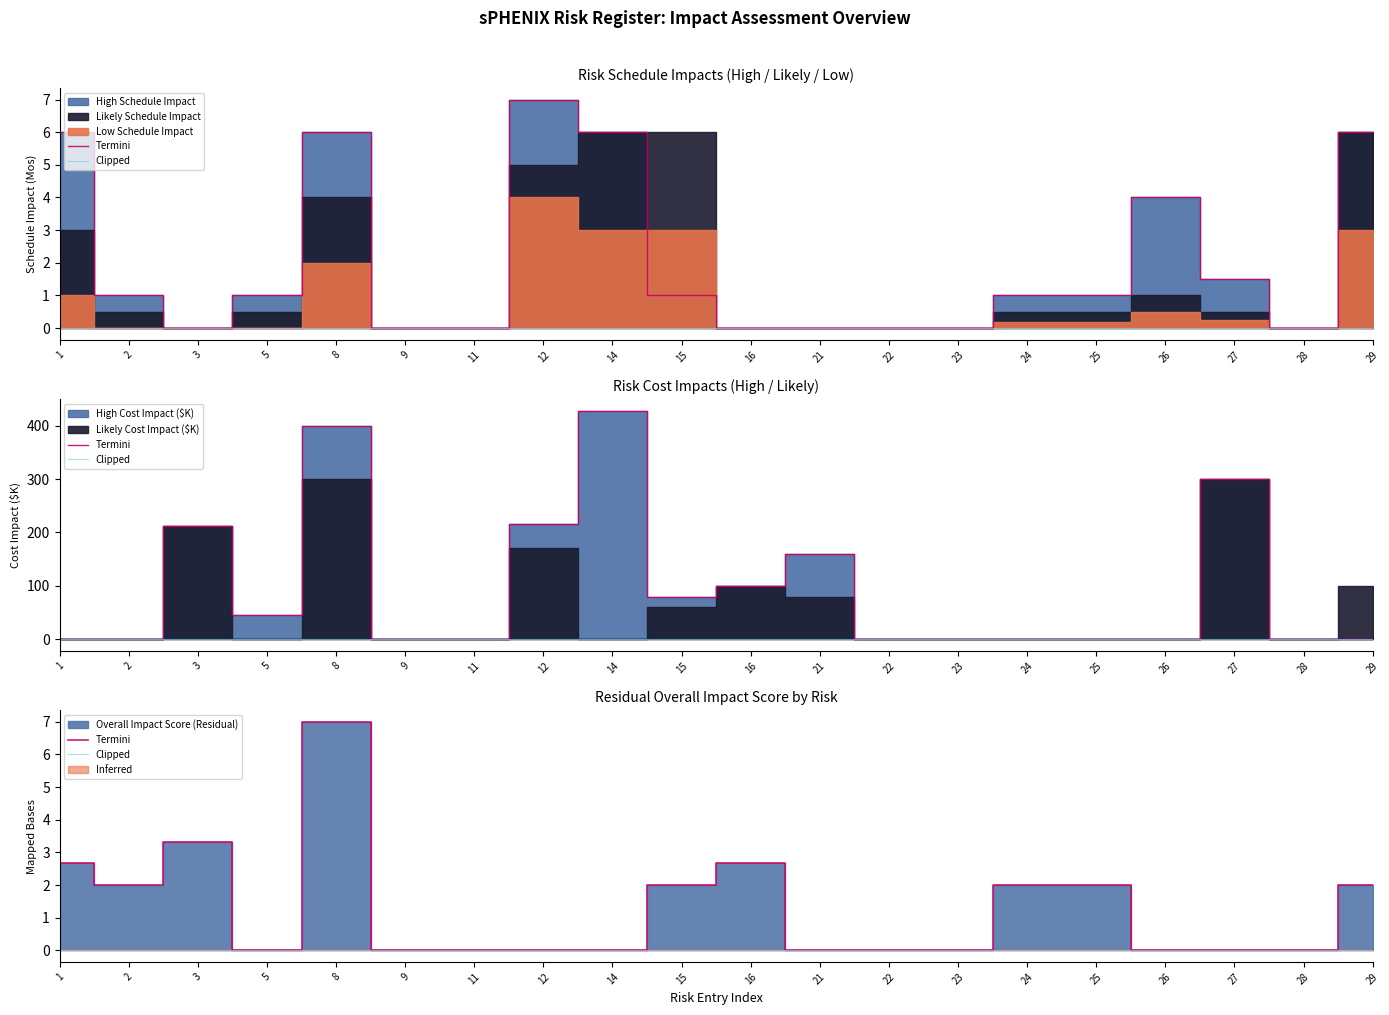

True or false: Clipped and Termini intersect in this chart.

False